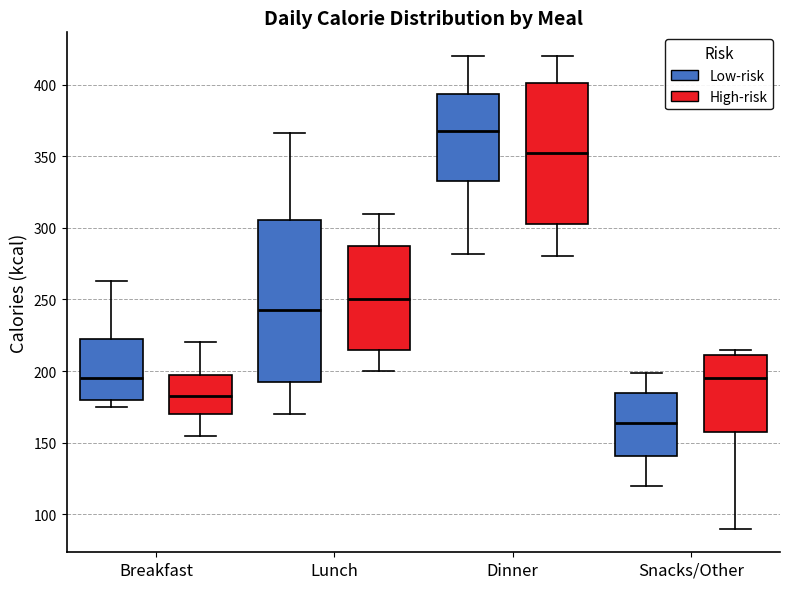

Reading left to right, read every box against the y-axis: the position of its median line, the range the box covers, and the ends of its whiskers. The values are not printed on the chart, so give them approximately, as read against the axis.

Breakfast (Low-risk): median 195, box 180 to 225, whiskers 175 to 265
Breakfast (High-risk): median 185, box 170 to 200, whiskers 155 to 220
Lunch (Low-risk): median 245, box 195 to 305, whiskers 170 to 365
Lunch (High-risk): median 250, box 215 to 290, whiskers 200 to 310
Dinner (Low-risk): median 370, box 335 to 395, whiskers 280 to 420
Dinner (High-risk): median 355, box 305 to 400, whiskers 280 to 420
Snacks/Other (Low-risk): median 165, box 140 to 185, whiskers 120 to 200
Snacks/Other (High-risk): median 195, box 160 to 210, whiskers 90 to 215